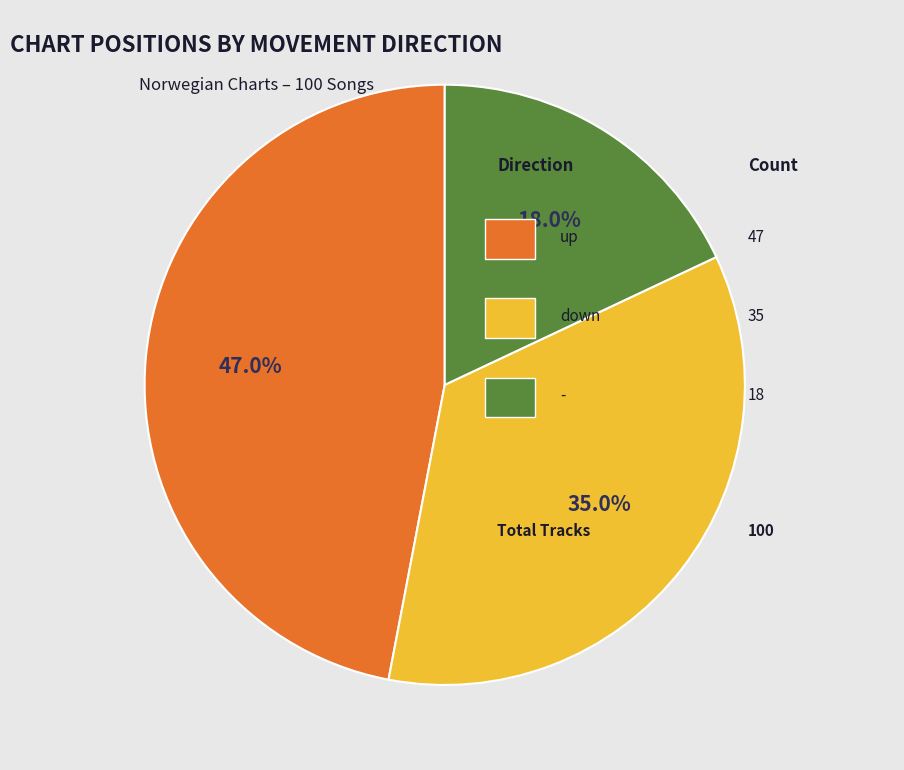

Does any single category account for the majority?

No